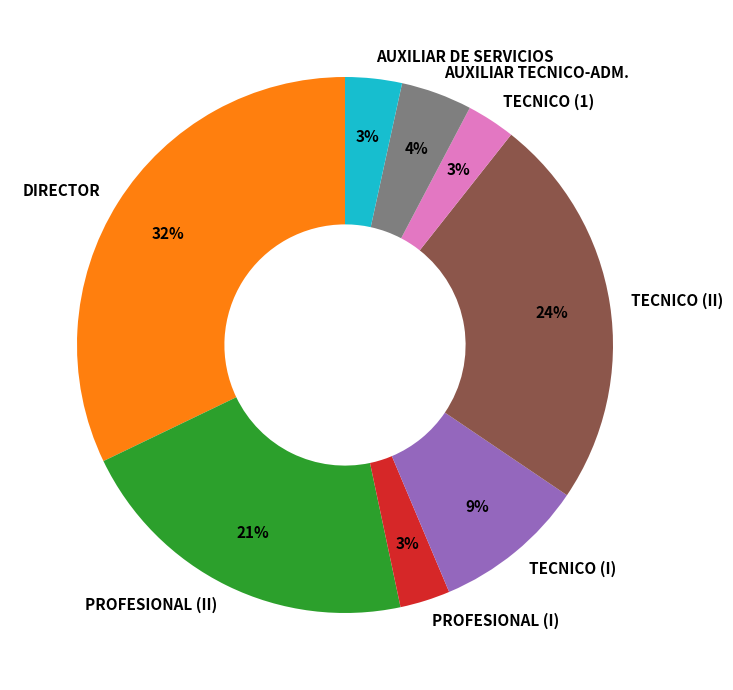

Does DIRECTOR account for over 50% of the chart?

No